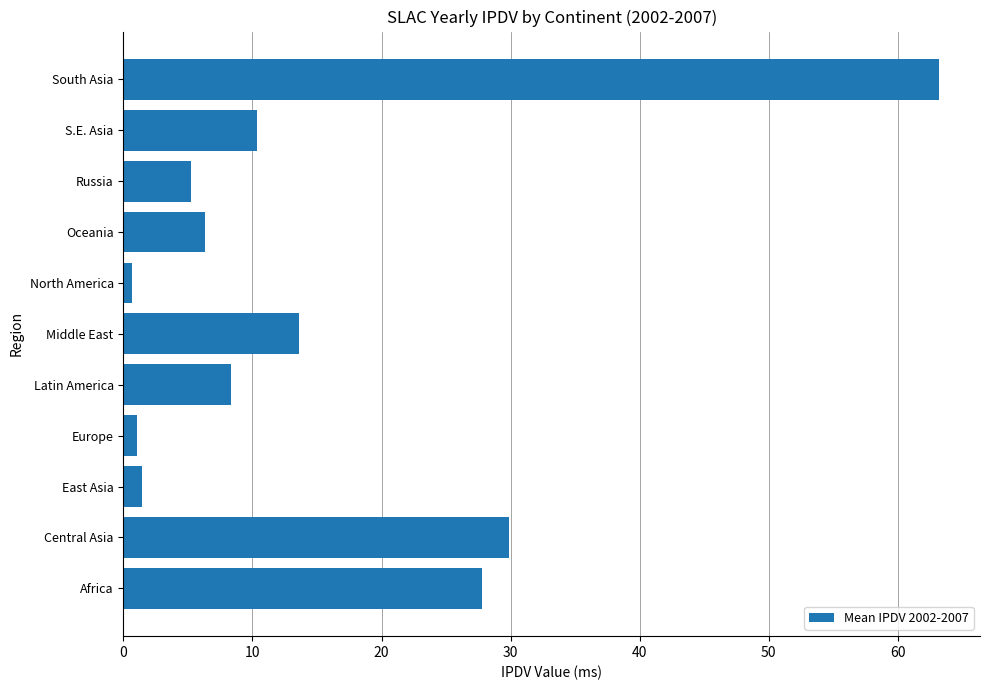

Reading bottom to top, list all the values displayed in this chart.

27.8	29.9	1.4	1.0	8.3	13.6	0.6	6.3	5.3	10.3	63.2